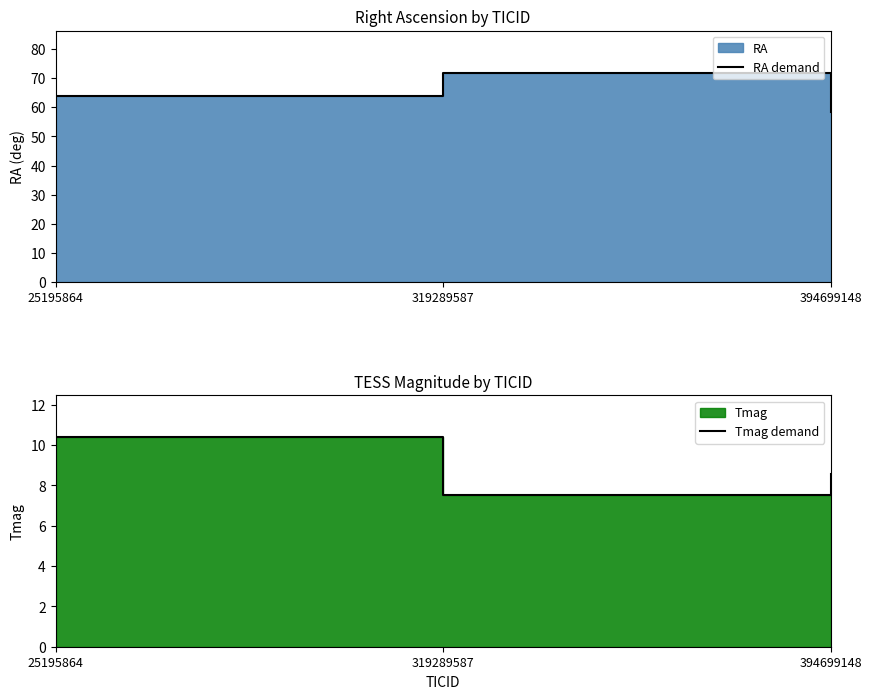

Is it true that RA demand equals 71.9 at 319289587?

True